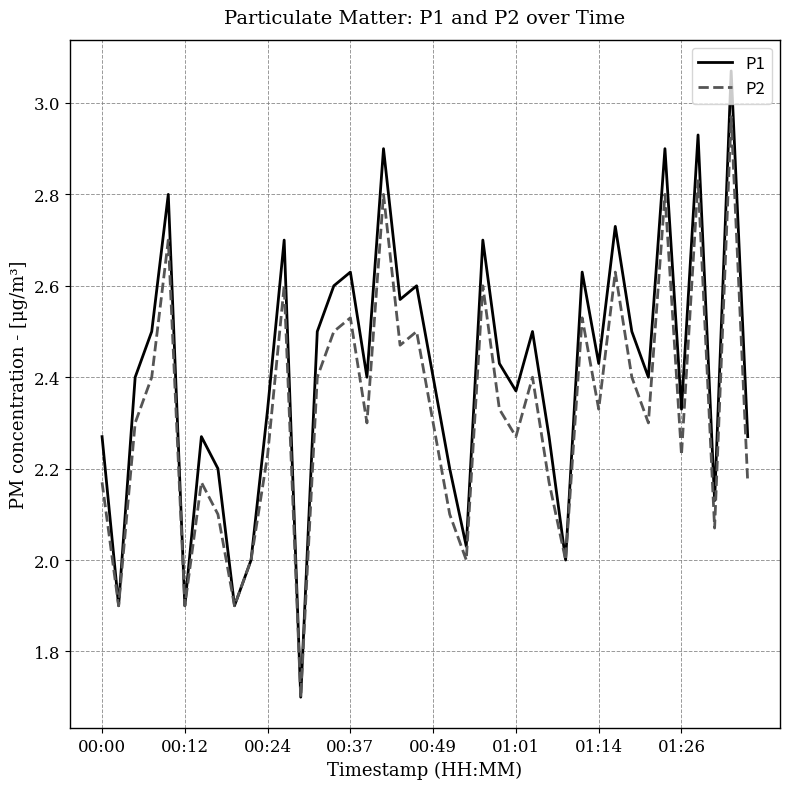

Which series has the widest spread of values?

P1